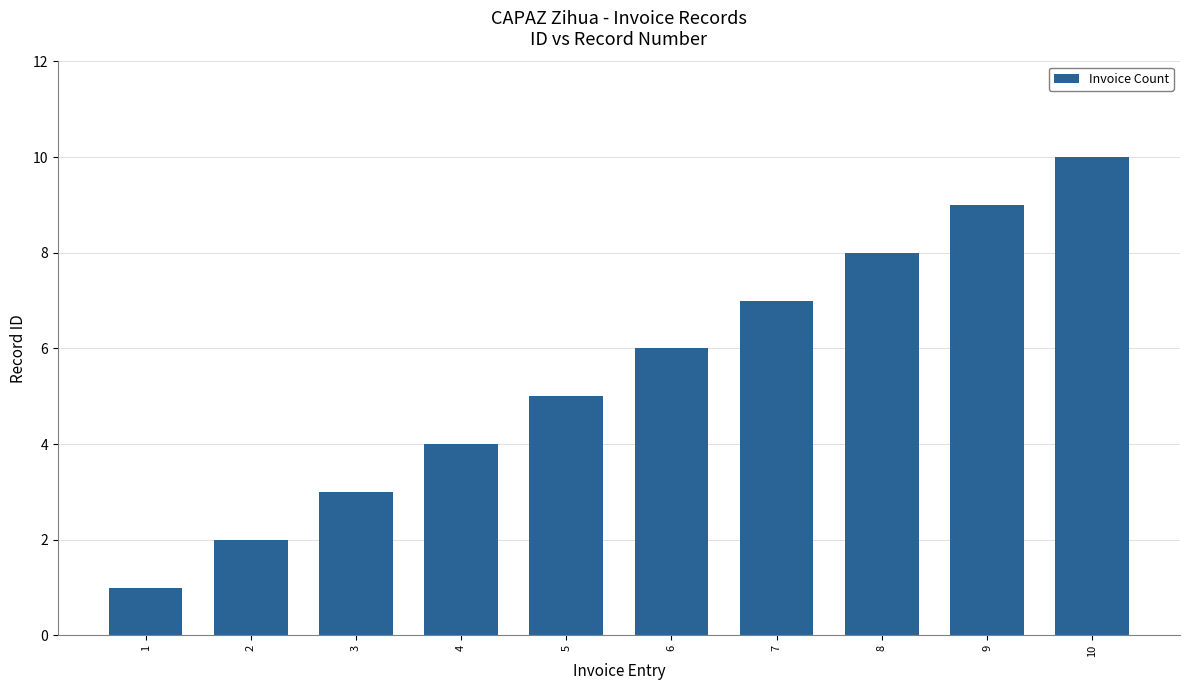

The chart shows a value of 8 at 5. True or false?

False